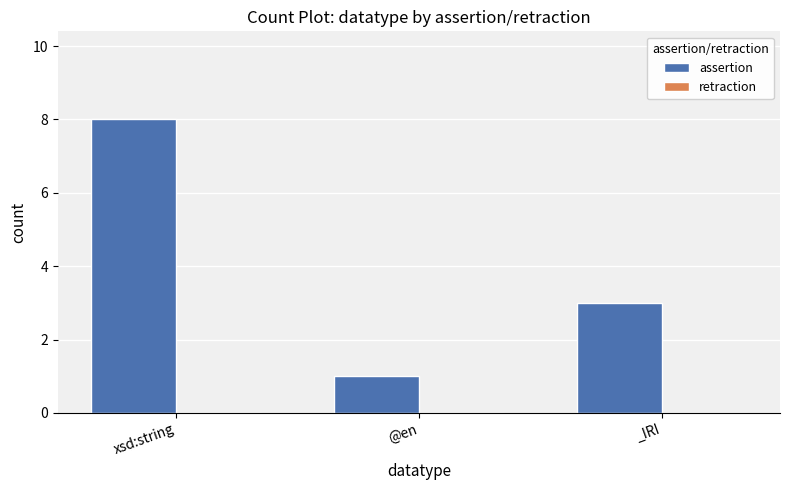

Is it true that the value at @en is 1?

True